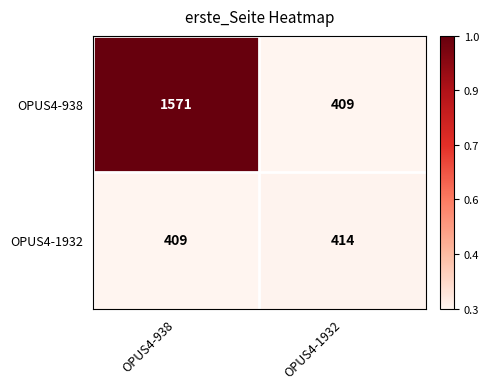

Between OPUS4-938 and OPUS4-1932, which series saw the biggest shift?

OPUS4-938